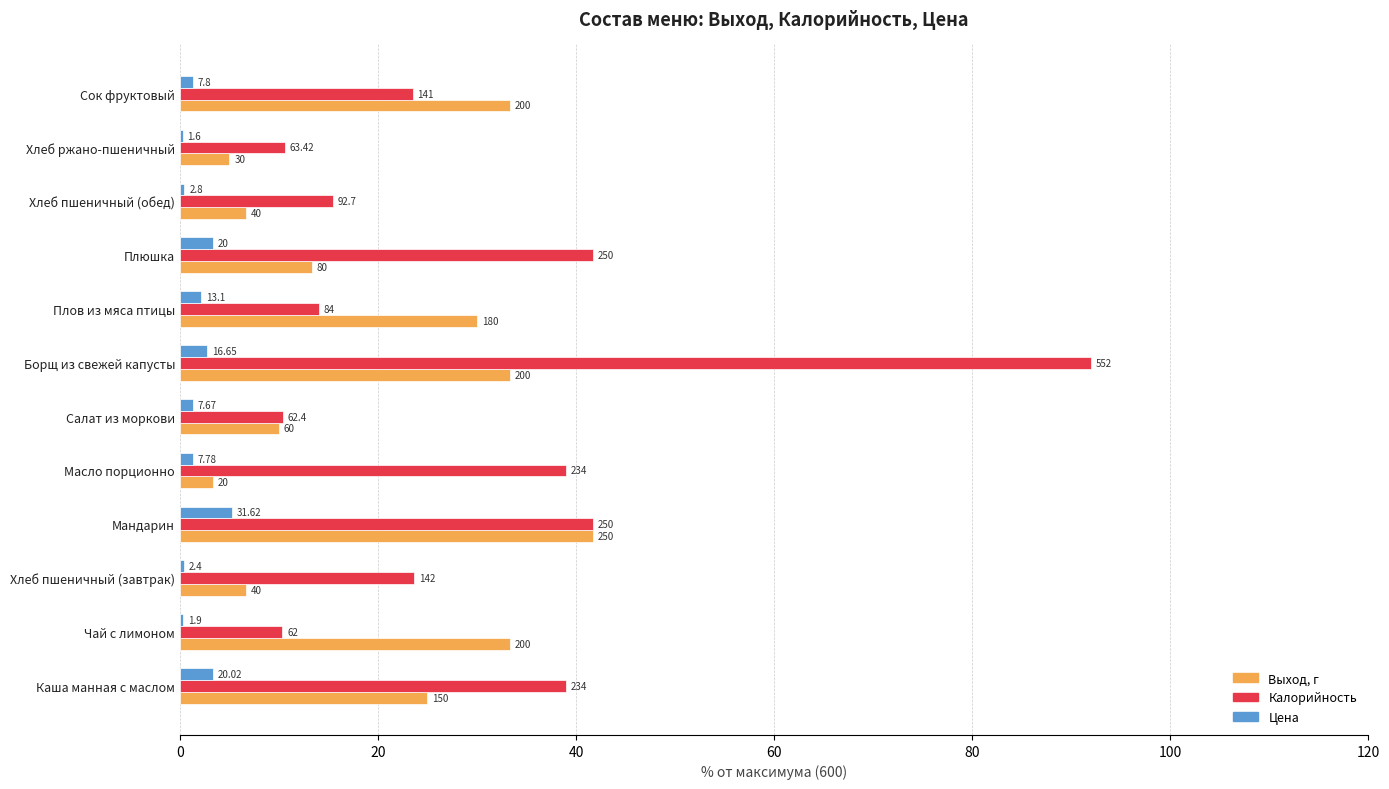

What are all the series names shown in the legend?

Выход, г, Калорийность, Цена